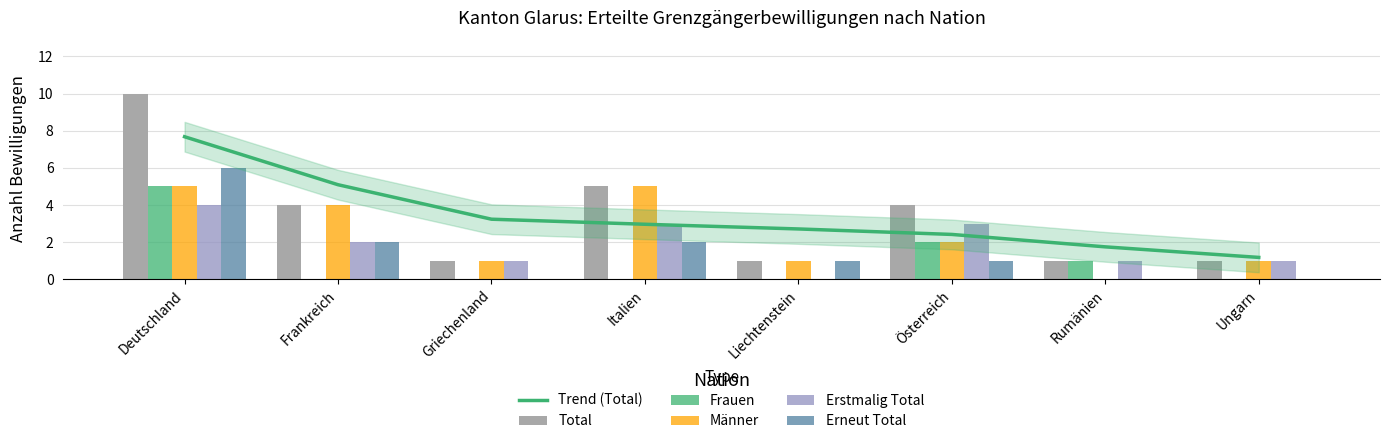

How many data points in Erstmalig Total are less than 2?

4